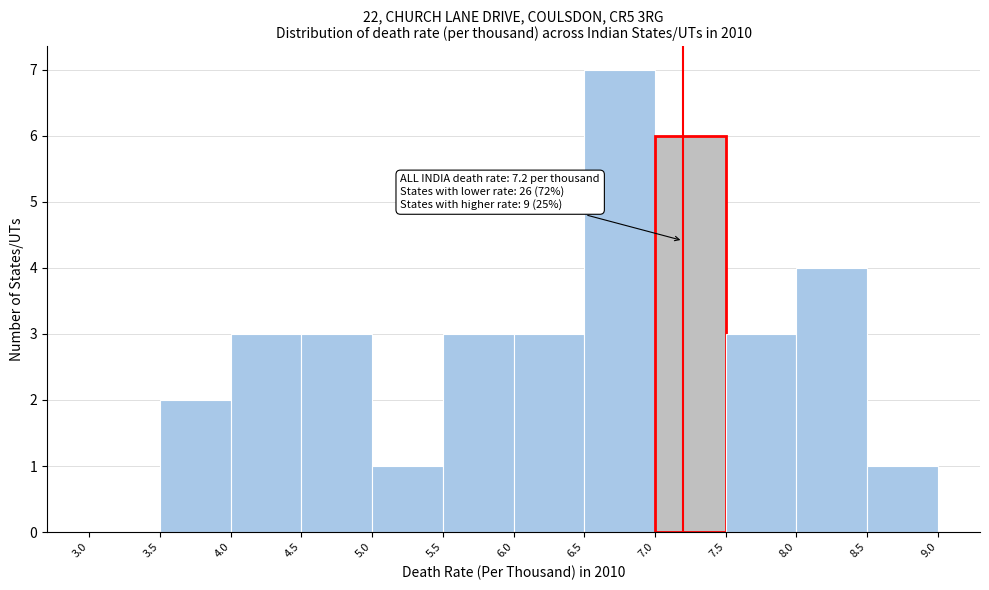

Over which range of the x-axis is the bar tallest?

6.5 to 7.0